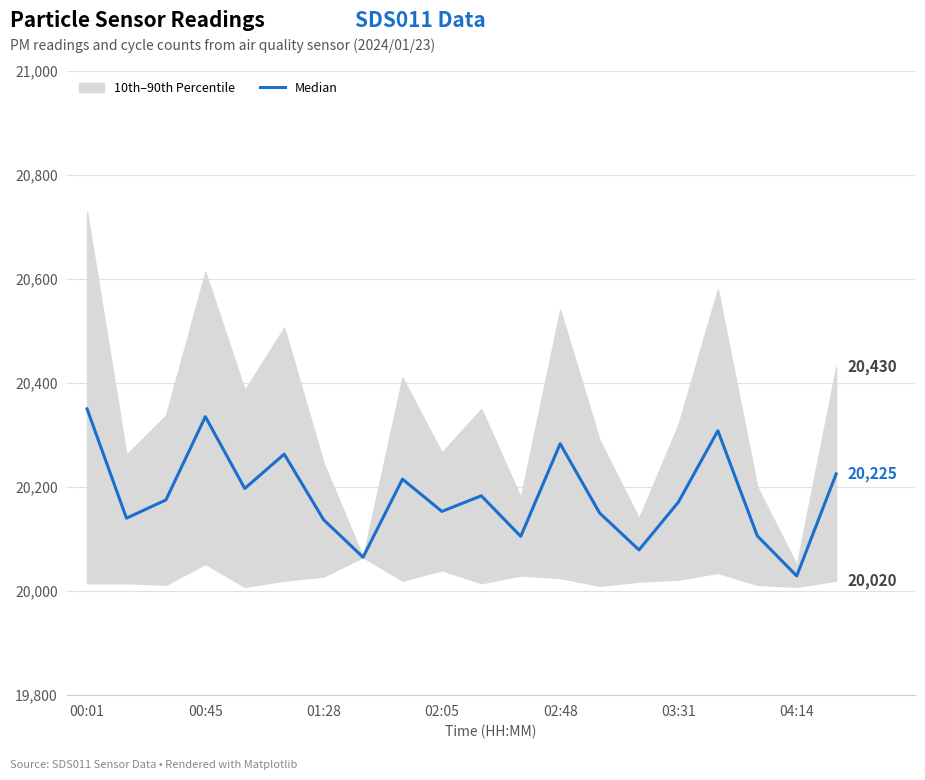

What is the sum of all values?

403669